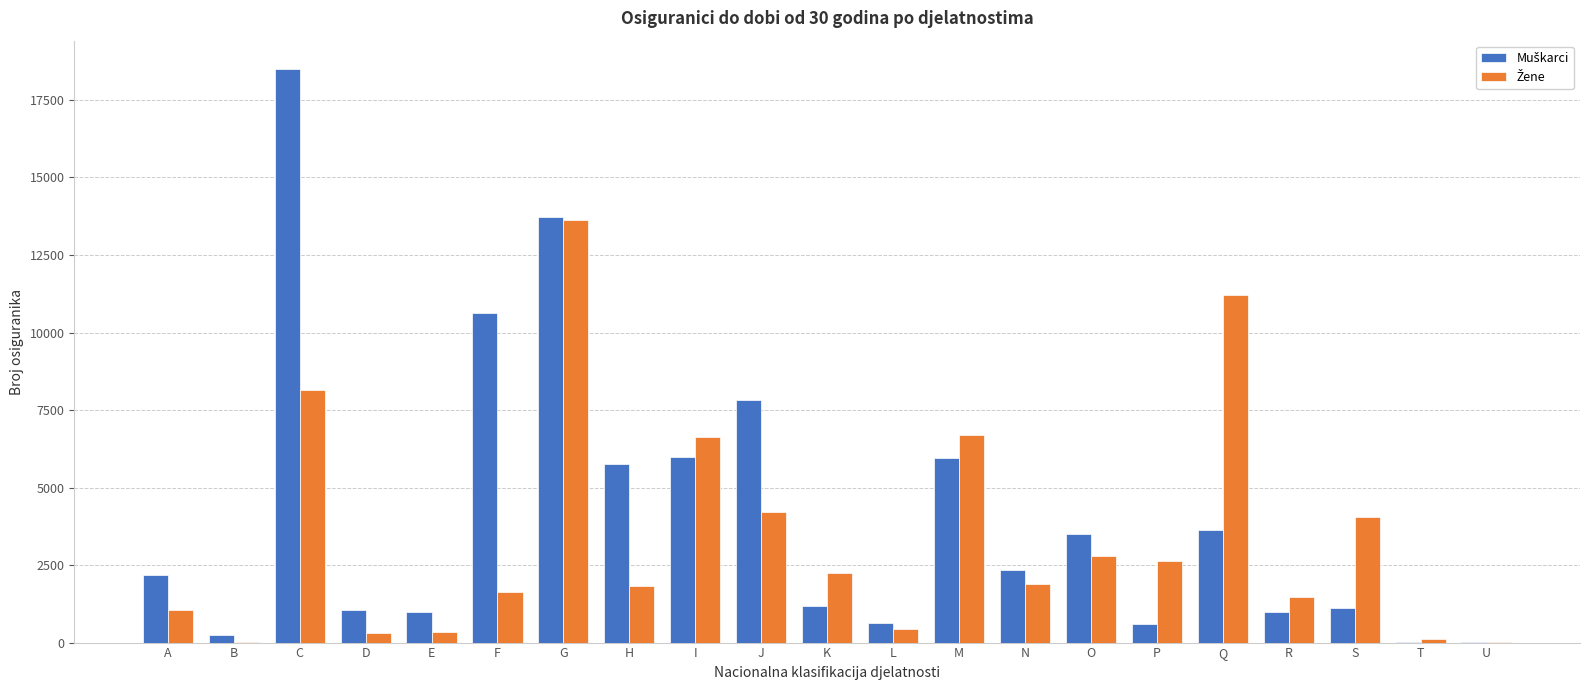

Which category has the highest value across all series?

C